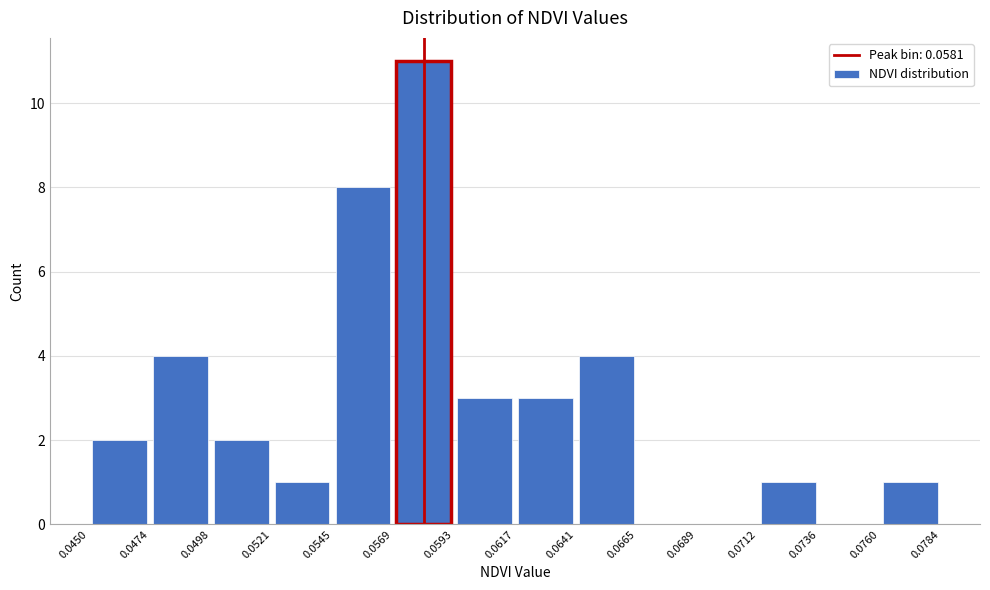

How tall is the bar that spans 0.0474 to 0.0498 on the x-axis? The values are not printed on the chart, so give them approximately, as read against the axis.

4